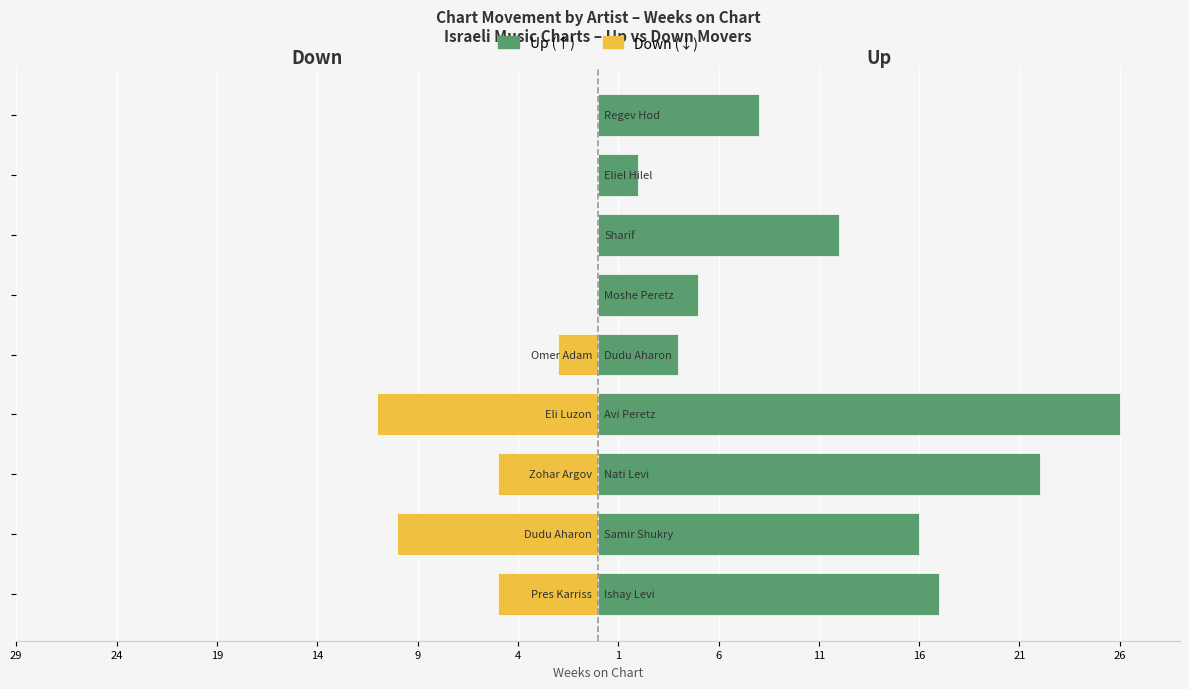

The value of Down at 14 is -18. True or false?

False